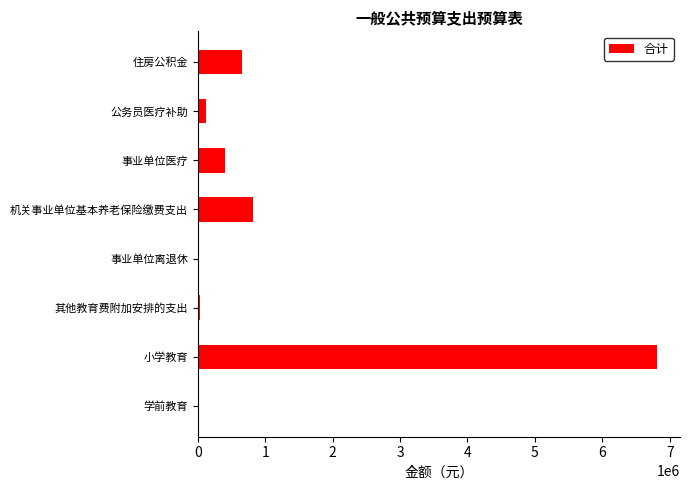

The chart shows a value of 6812220.1 at 小学教育. True or false?

True